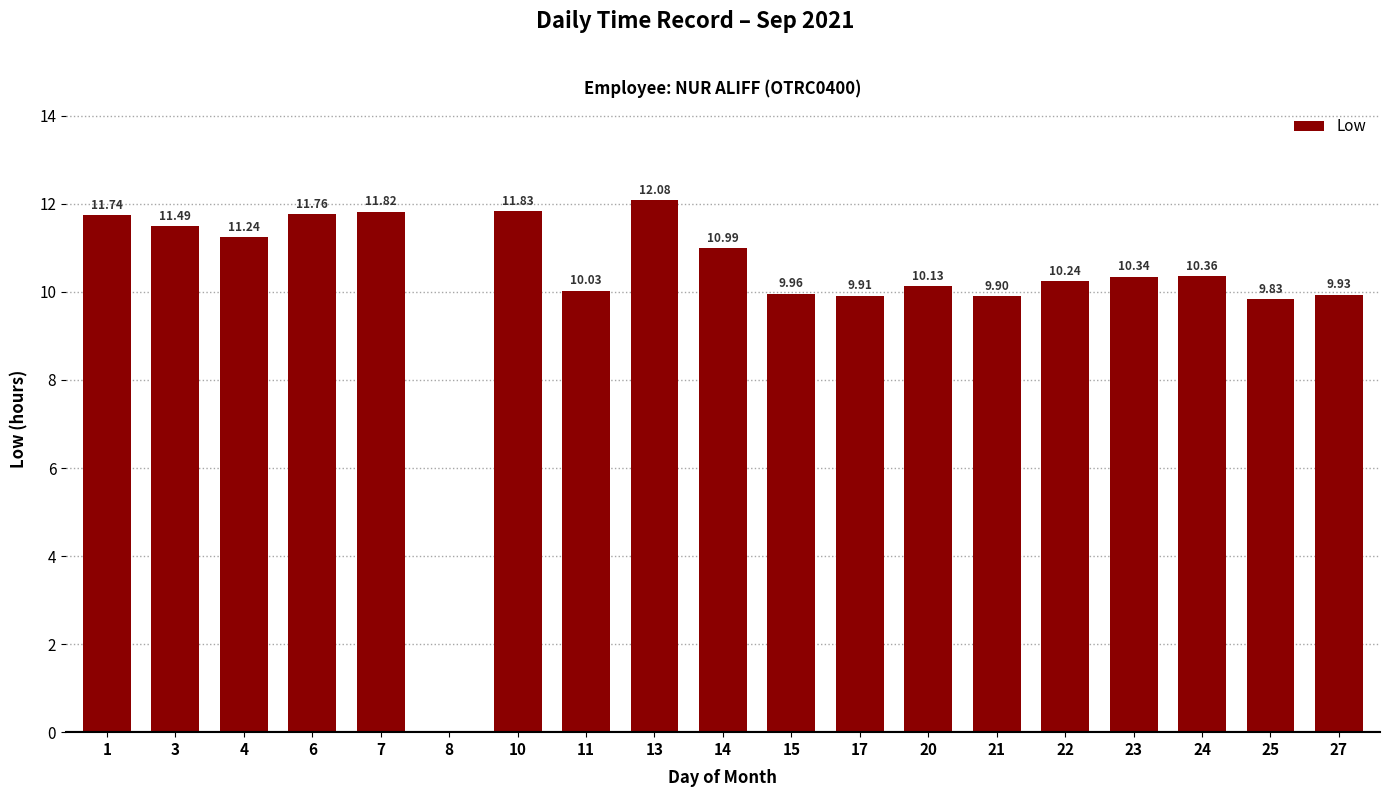

Are the bars horizontal?

No